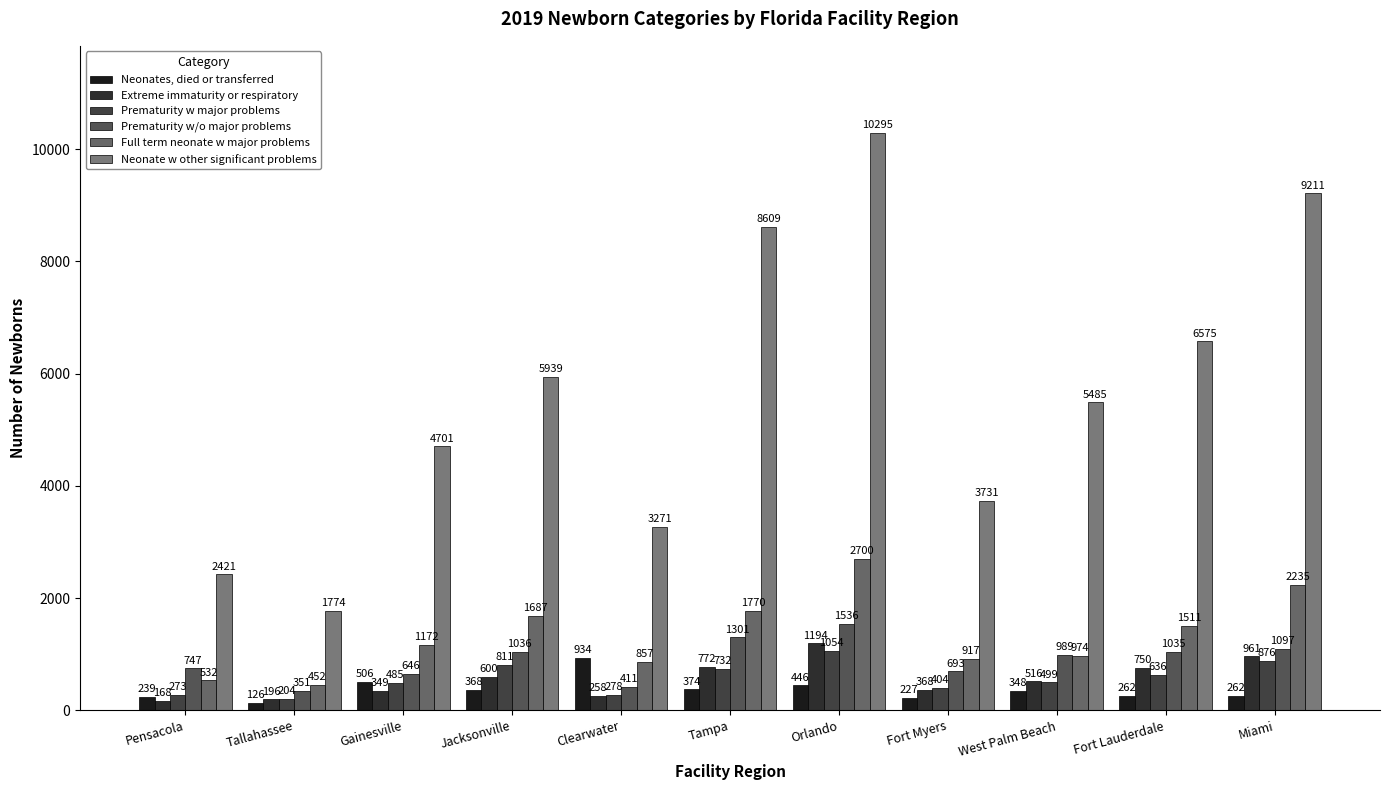

How many data points in Neonate w other significant problems are less than 5485?

5